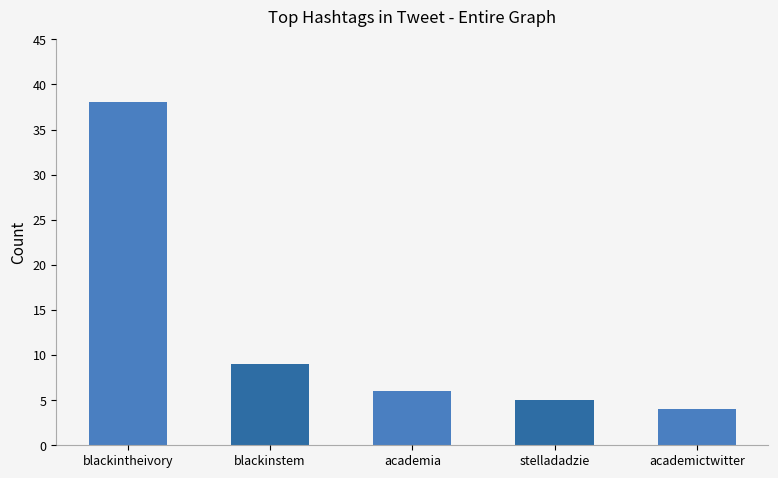

What is the greatest value displayed?

38